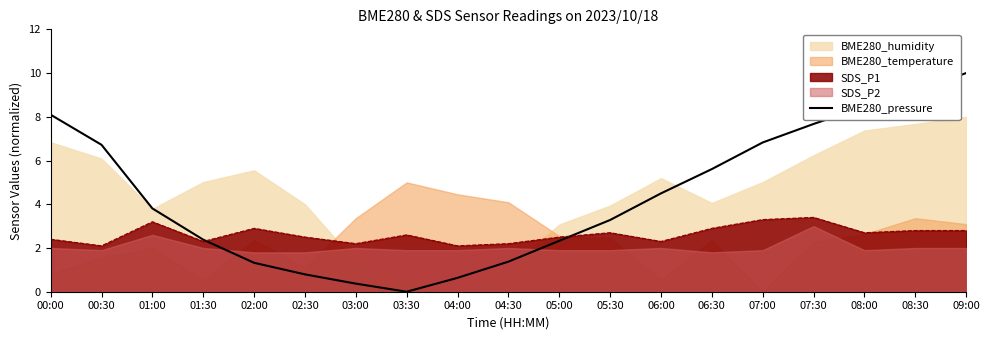

The value at 08:00 is 8.5. True or false?

True